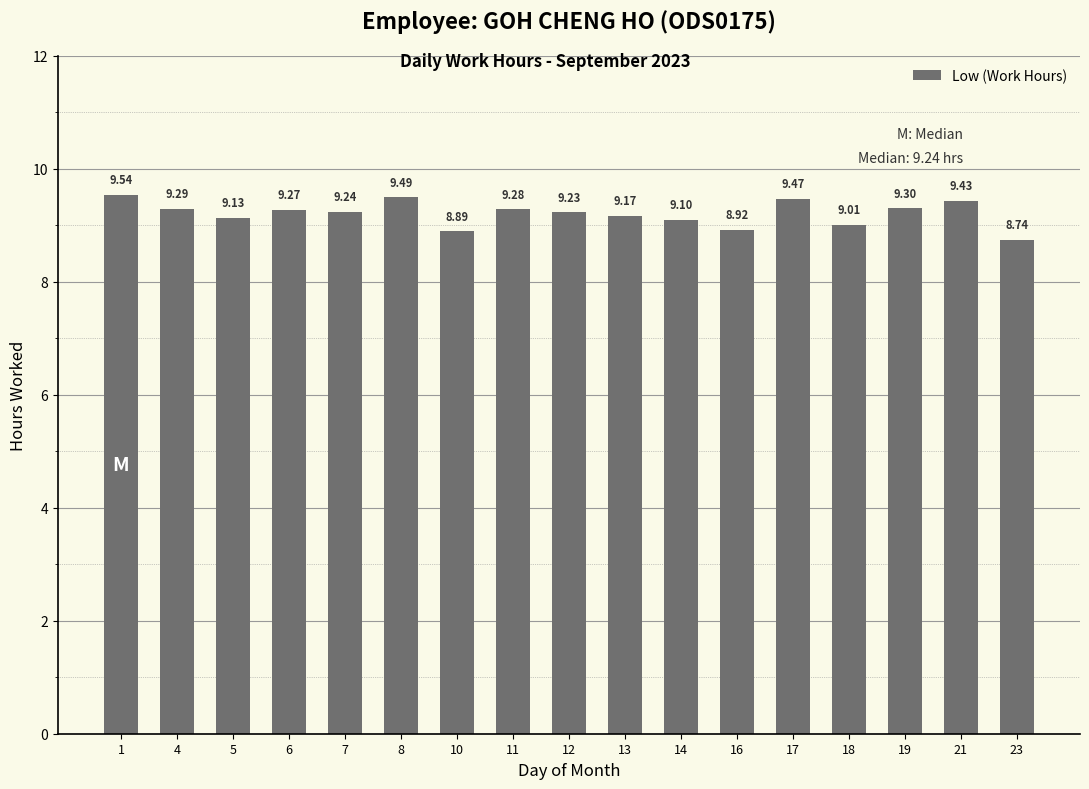

Reading left to right, list all the values displayed in this chart.

1=9.5	4=9.3	5=9.1	6=9.3	7=9.2	8=9.5	10=8.9	11=9.3	12=9.2	13=9.2	14=9.1	16=8.9	17=9.5	18=9.0	19=9.3	21=9.4	23=8.7